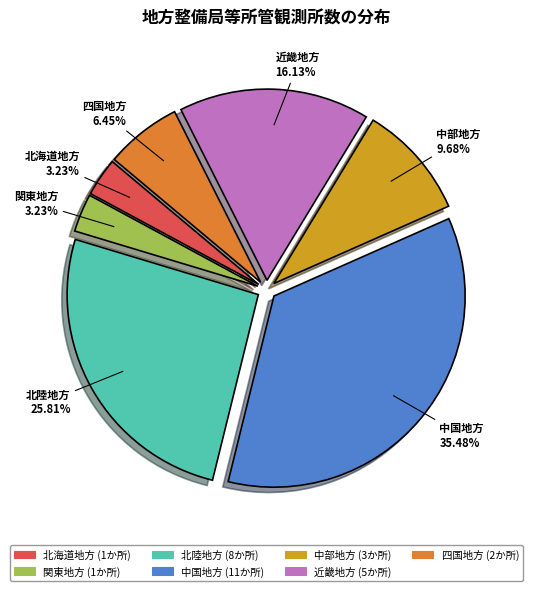

What is the largest slice in the pie chart?

中国地方